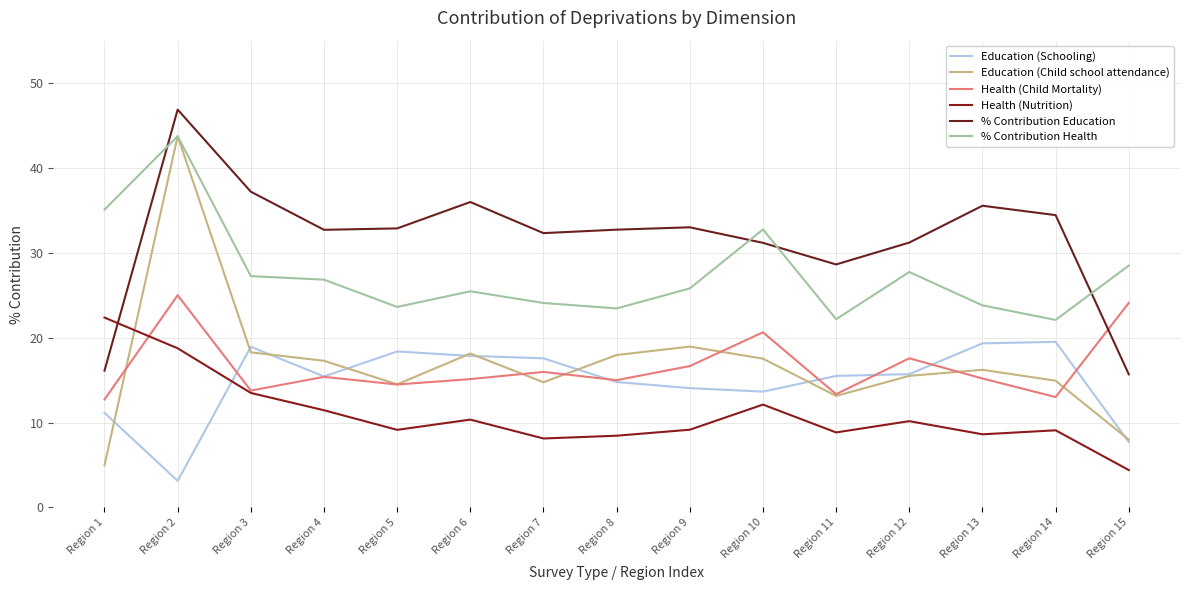

Which series has the largest range (max minus min)?

Education (Child school attendance)